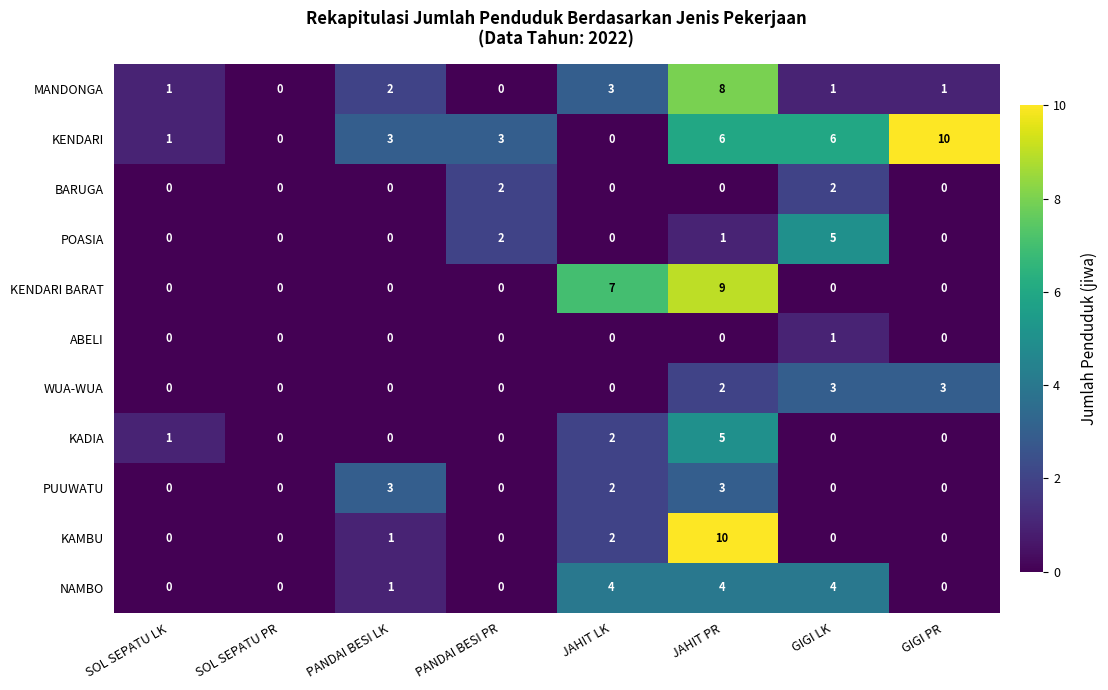

What is the sum of the PUUWATU values at PANDAI BESI LK and GIGI LK?

3